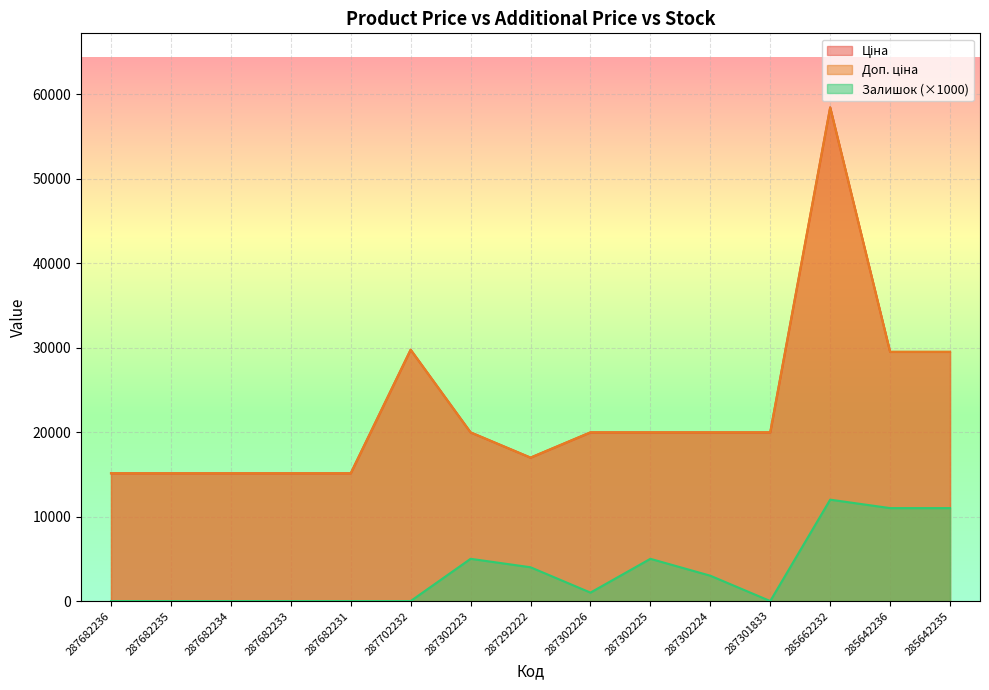

How many data points does each series have?

15